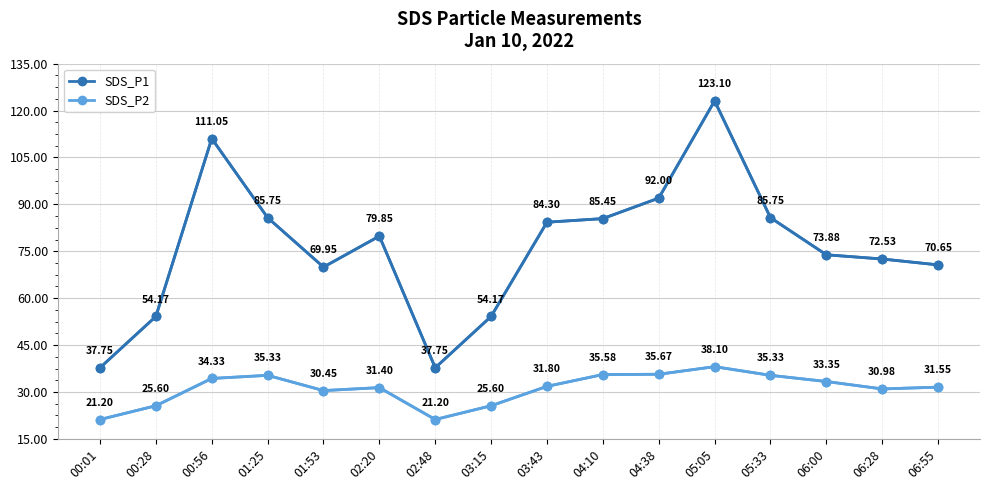

Where is the first local maximum for SDS_P1?

00:56